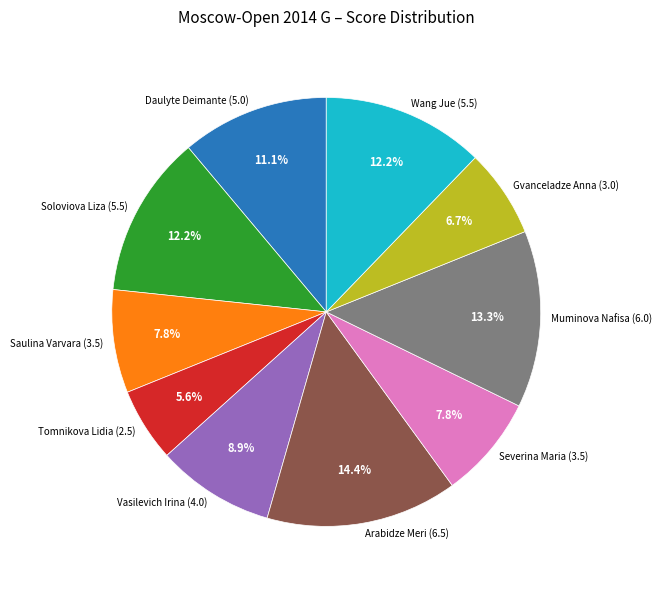

Approximately how many times larger is the value at Severina Maria compared to Wang Jue?

0.6